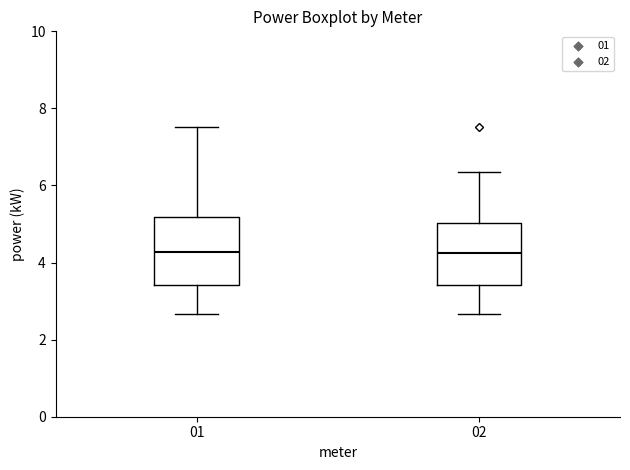

Where does the upper whisker of the box at x = 01 end on the y-axis? The values are not printed on the chart, so give them approximately, as read against the axis.

7.6